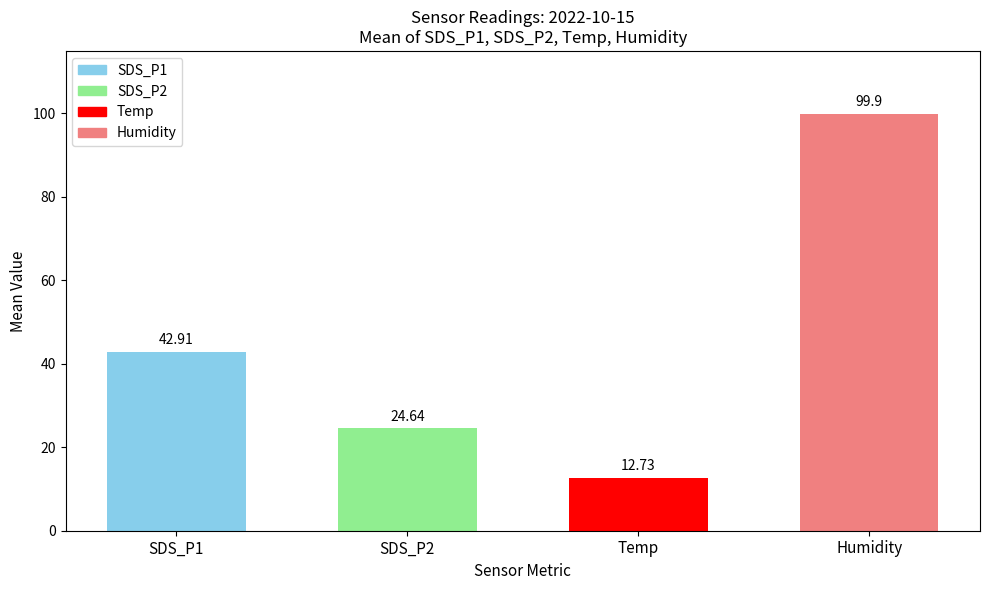

What is the sum of all Humidity values?

1998.0